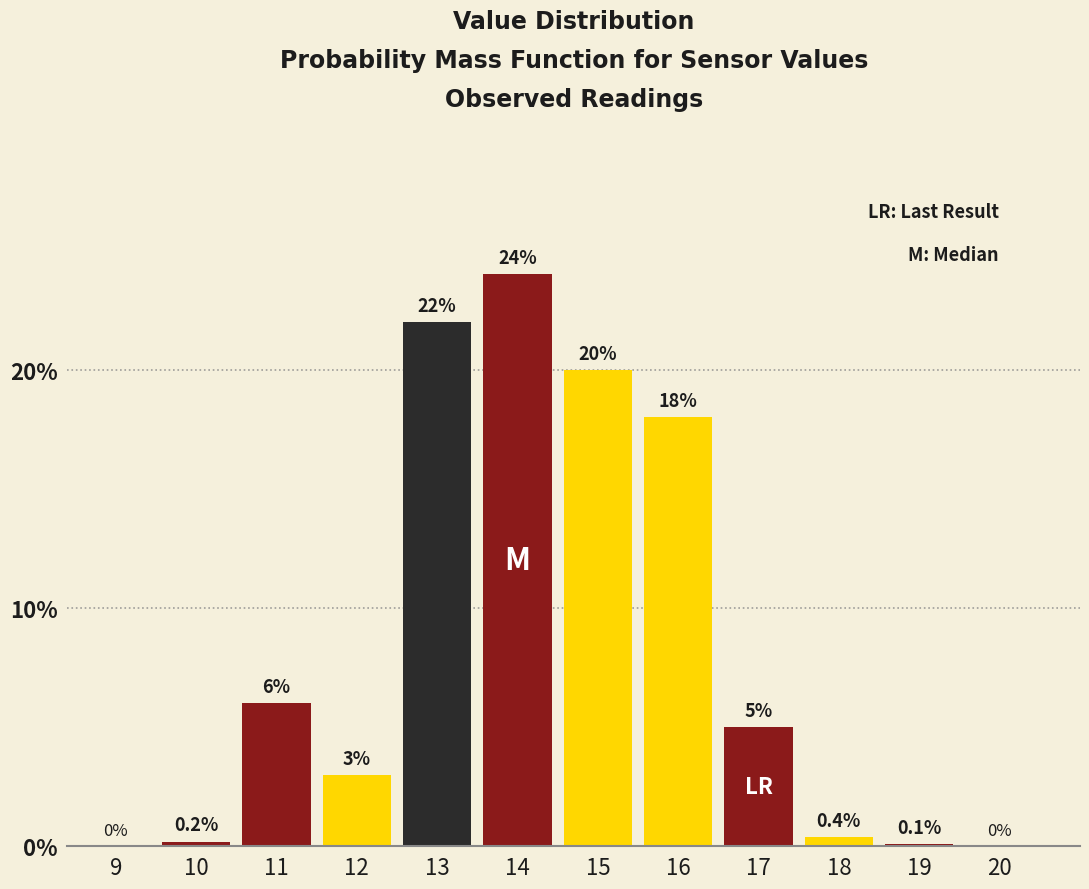

Reading left to right, what are all the values shown in this chart?

9=0.0	10=0.2	11=6.0	12=3.0	13=22.0	14=24.0	15=20.0	16=18.0	17=5.0	18=0.4	19=0.1	20=0.0